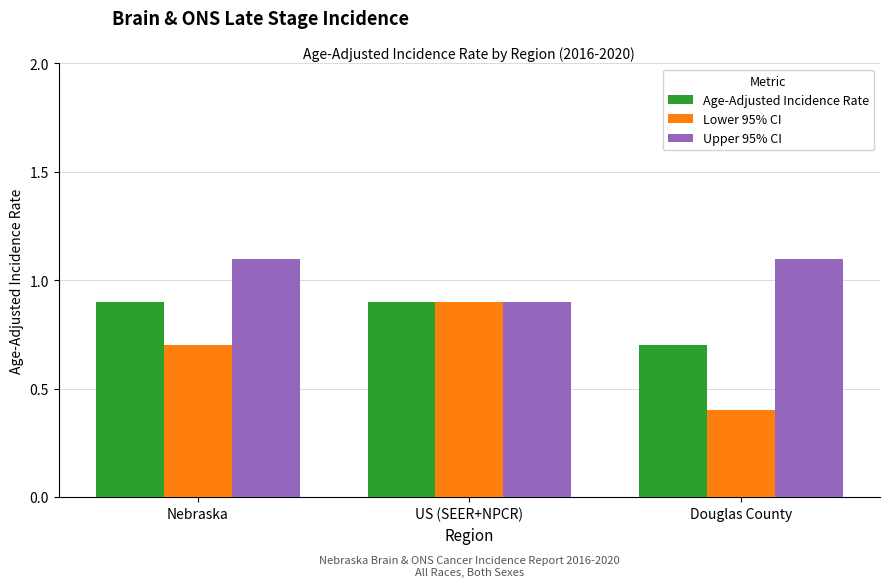

What is the average value of the Lower 95% CI series?

0.7